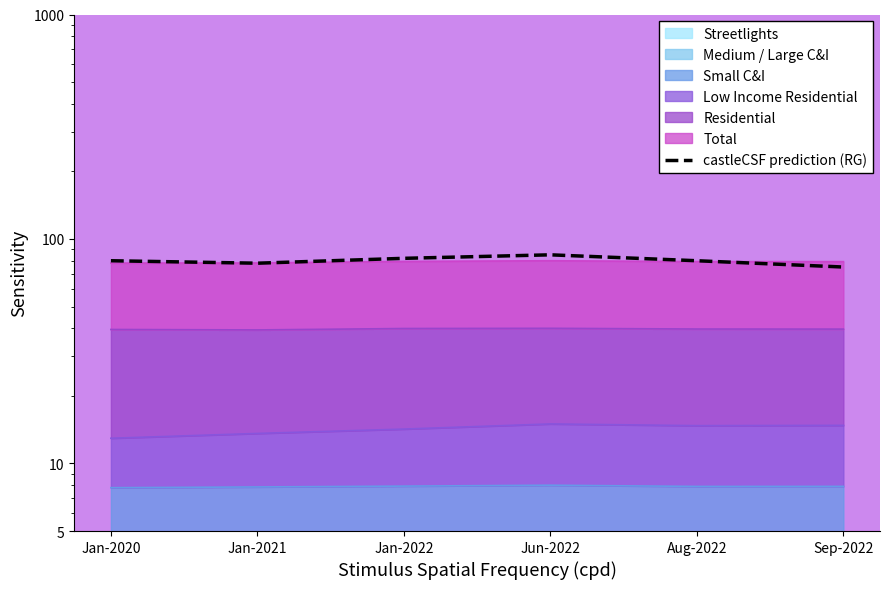

True or false: the data shows 80 at Jan-2020.

True